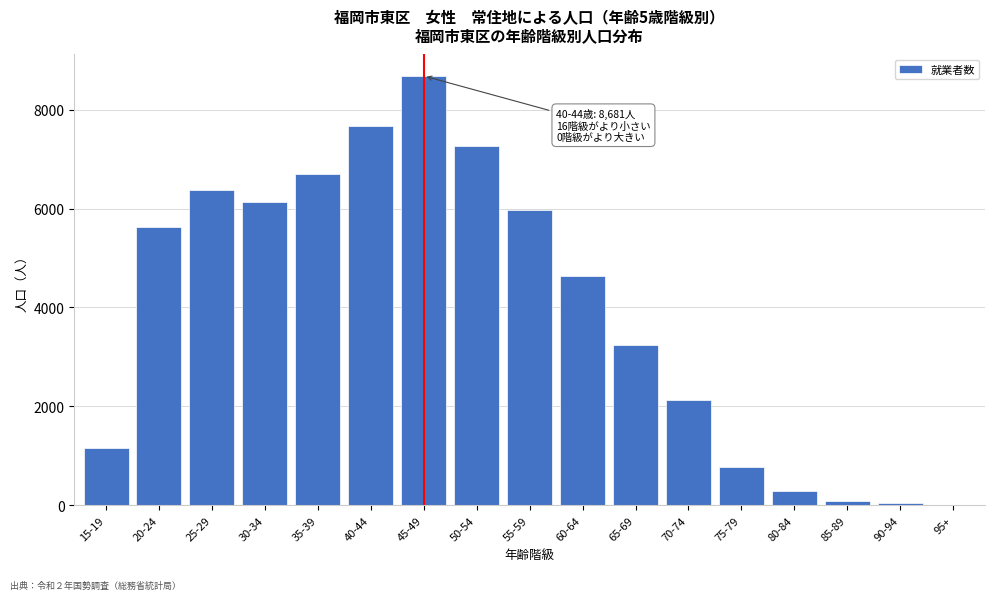

Reading left to right, what are all the values shown in this chart?

15-19=1169	20-24=5622	25-29=6369	30-34=6138	35-39=6695	40-44=7665	45-49=8681	50-54=7257	55-59=5970	60-64=4627	65-69=3250	70-74=2133	75-79=781	80-84=280	85-89=95	90-94=45	95+=2